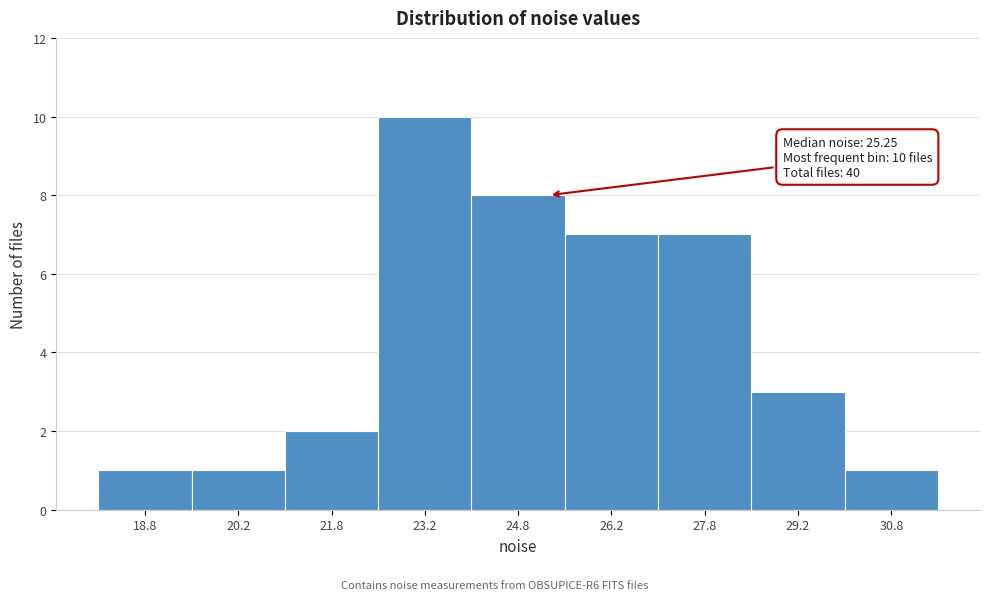

Which range on the x-axis has the tallest bar?

22.5 to 24.0